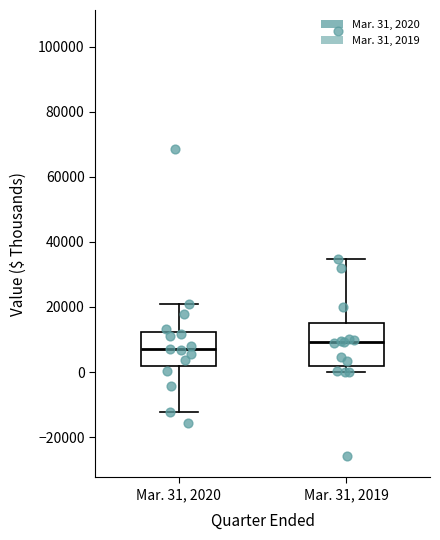

Which box is the tallest, from its lower edge to its upper edge?

Mar. 31, 2019